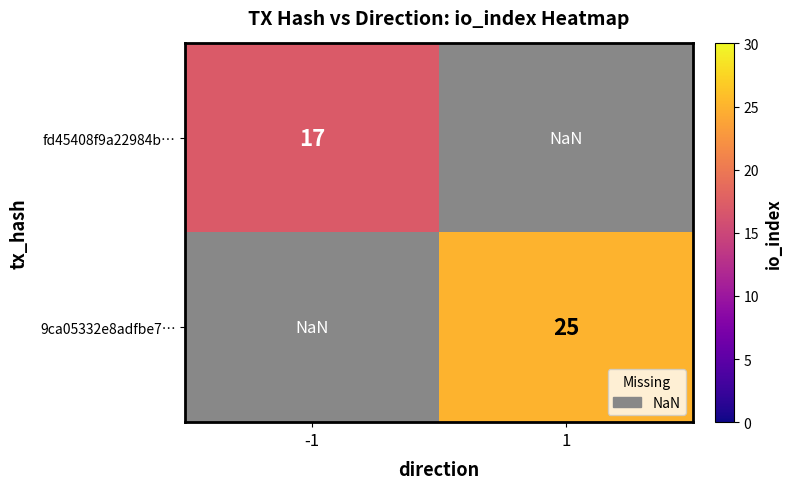

Count the number of categories in the chart.

2